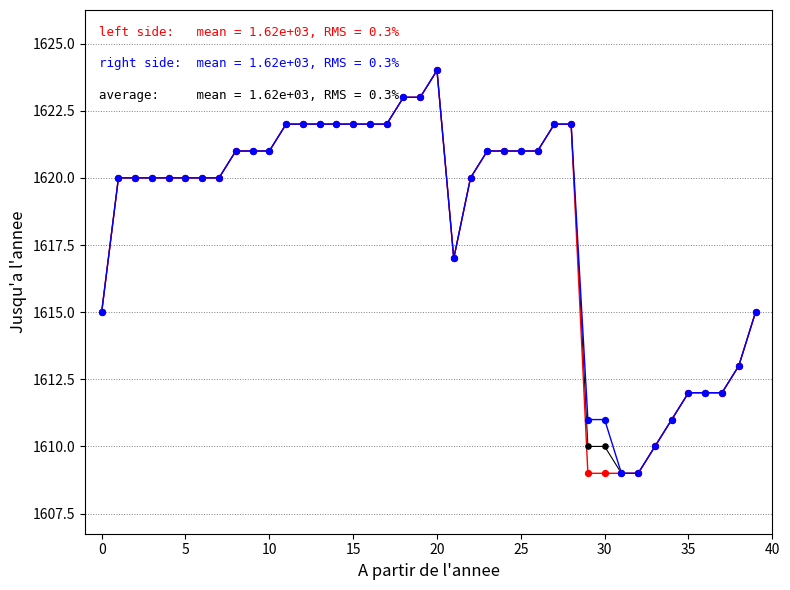

What is the minimum value shown in the chart?

1609